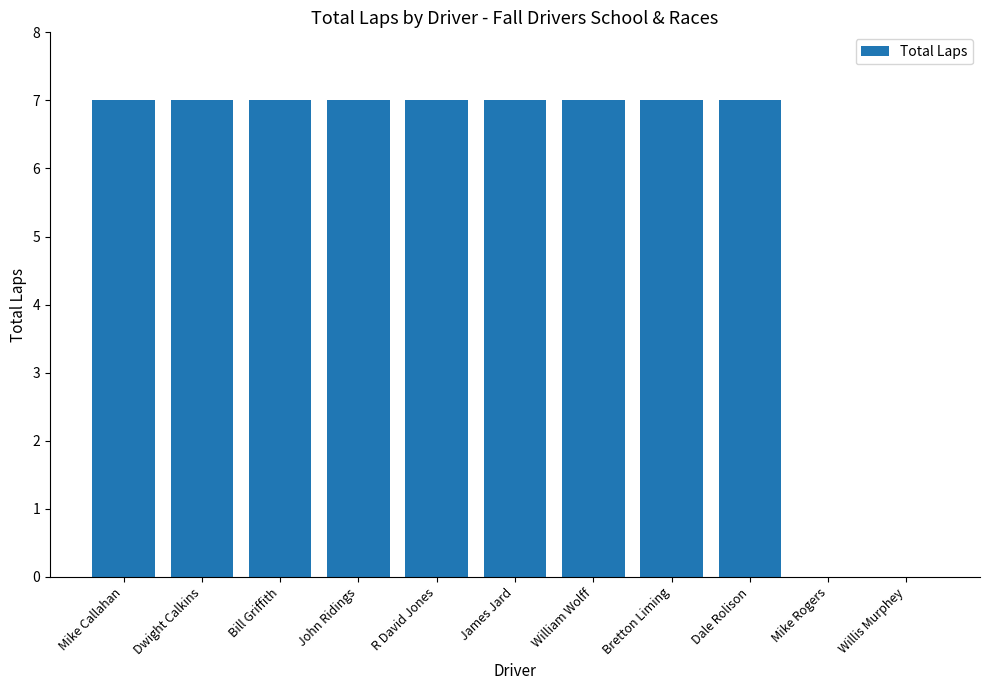

What is the ratio of the value at Mike Callahan to the value at Bill Griffith?

1.0